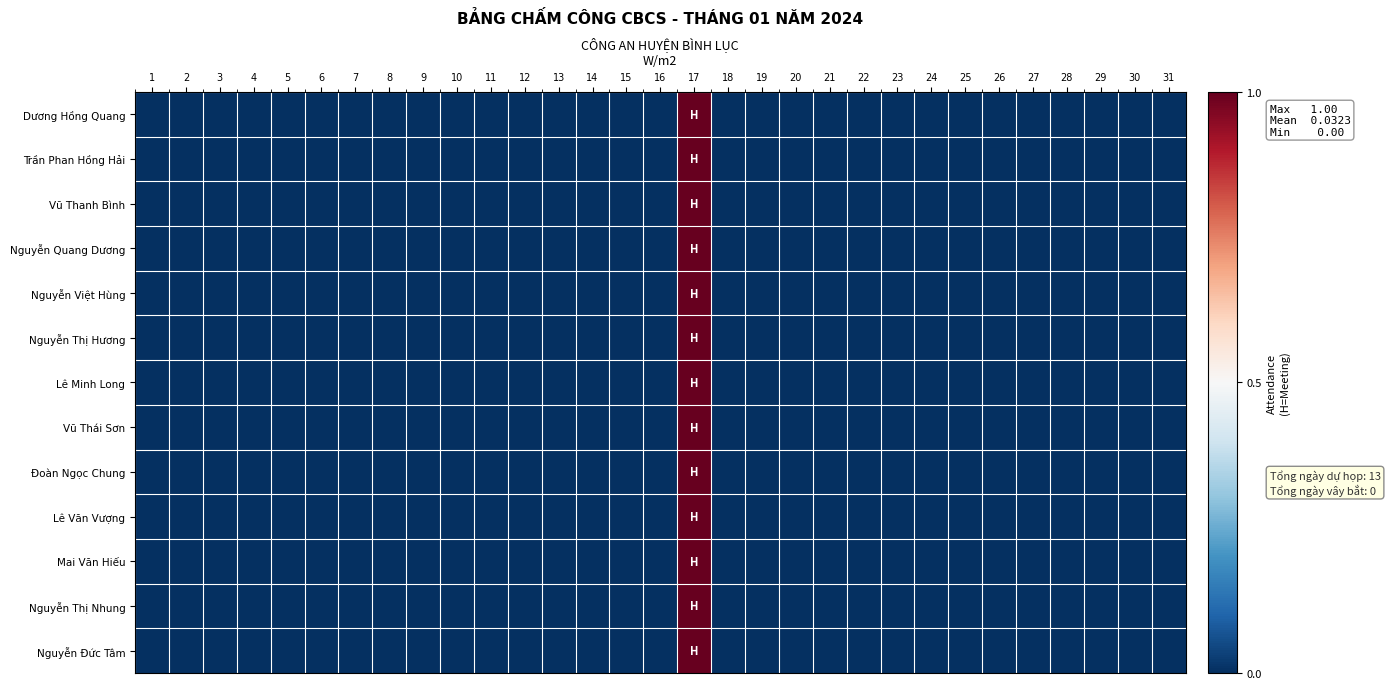

What is the maximum value shown in the chart?

1